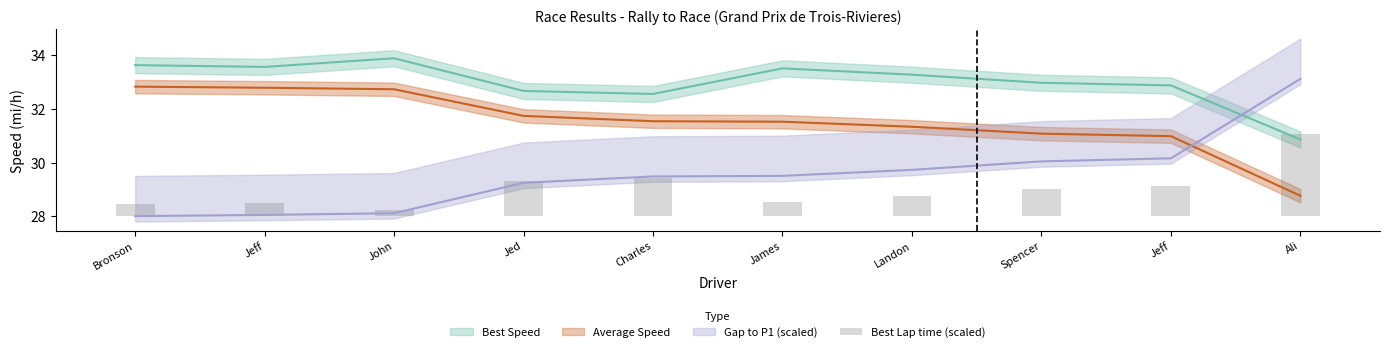

True or false: the data shows 1.3 at Jed.

True